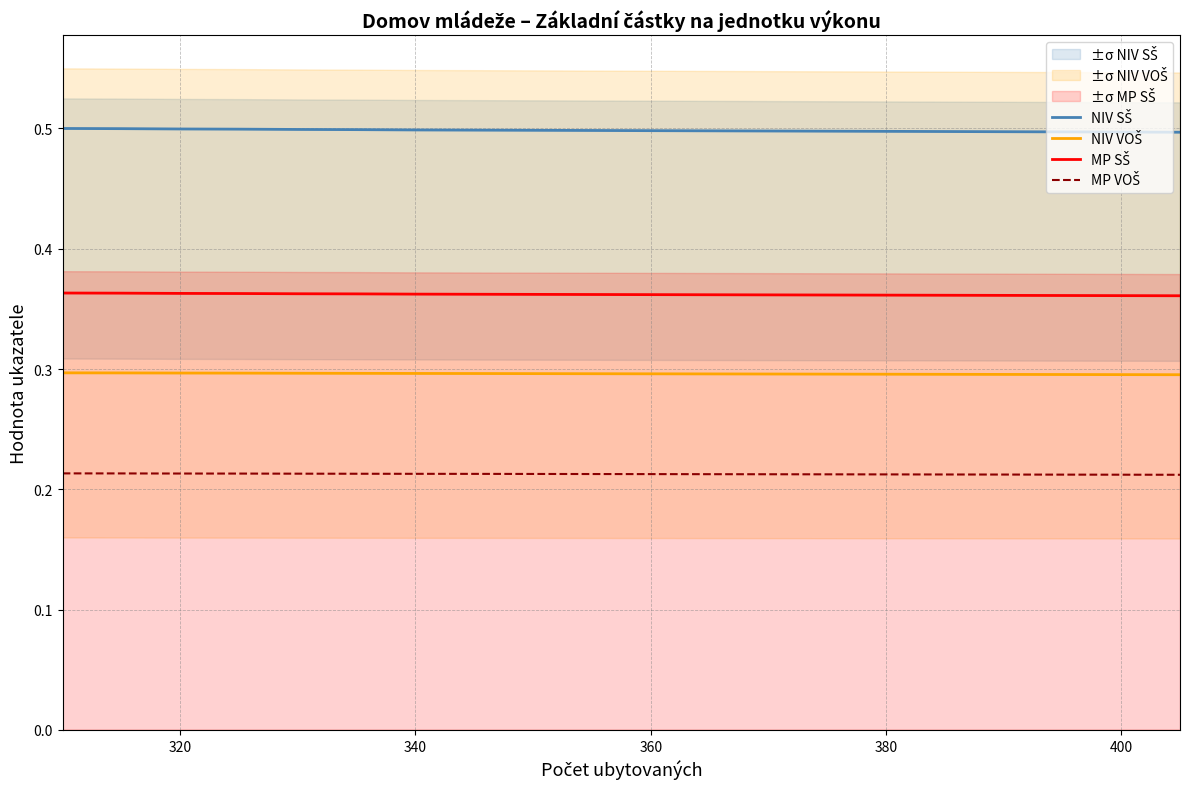

What is the average value of the NIV VOŠ series?

0.3